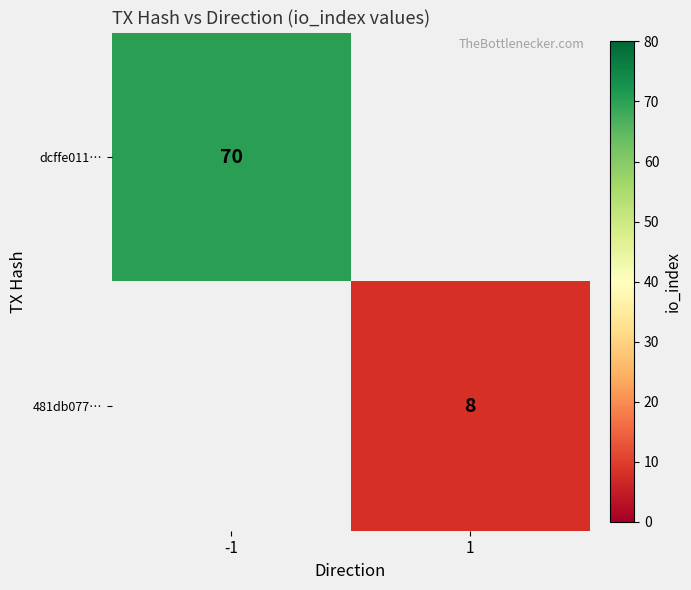

Is the value of 481db077… at 1 greater than the value of dcffe011… at -1?

No